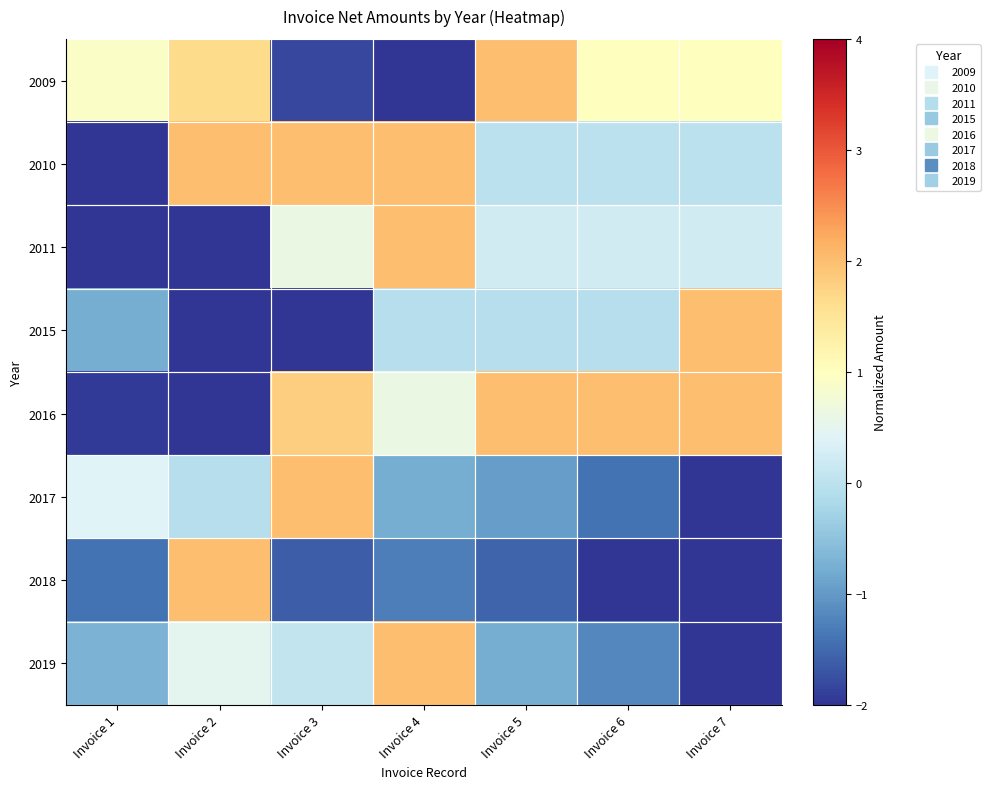

Reading right to left, what are all the values shown in this chart?

2009: Invoice 7=1.0	Invoice 6=1.0	Invoice 5=2.0	Invoice 4=-2.0	Invoice 3=-1.8	Invoice 2=1.6	Invoice 1=0.9
2010: Invoice 7=0.0	Invoice 6=0.0	Invoice 5=0.0	Invoice 4=2.0	Invoice 3=2.0	Invoice 2=2.0	Invoice 1=-2.0
2011: Invoice 7=0.2	Invoice 6=0.2	Invoice 5=0.2	Invoice 4=2.0	Invoice 3=0.6	Invoice 2=-2.0	Invoice 1=-2.0
2015: Invoice 7=2.0	Invoice 6=-0.1	Invoice 5=-0.1	Invoice 4=-0.1	Invoice 3=-2.0	Invoice 2=-2.0	Invoice 1=-0.8
2016: Invoice 7=2.0	Invoice 6=2.0	Invoice 5=2.0	Invoice 4=0.6	Invoice 3=1.8	Invoice 2=-2.0	Invoice 1=-1.9
2017: Invoice 7=-2.0	Invoice 6=-1.4	Invoice 5=-1.0	Invoice 4=-0.8	Invoice 3=2.0	Invoice 2=-0.1	Invoice 1=0.4
2018: Invoice 7=-2.0	Invoice 6=-2.0	Invoice 5=-1.5	Invoice 4=-1.3	Invoice 3=-1.6	Invoice 2=2.0	Invoice 1=-1.4
2019: Invoice 7=-2.0	Invoice 6=-1.2	Invoice 5=-0.8	Invoice 4=2.0	Invoice 3=0.1	Invoice 2=0.5	Invoice 1=-0.7